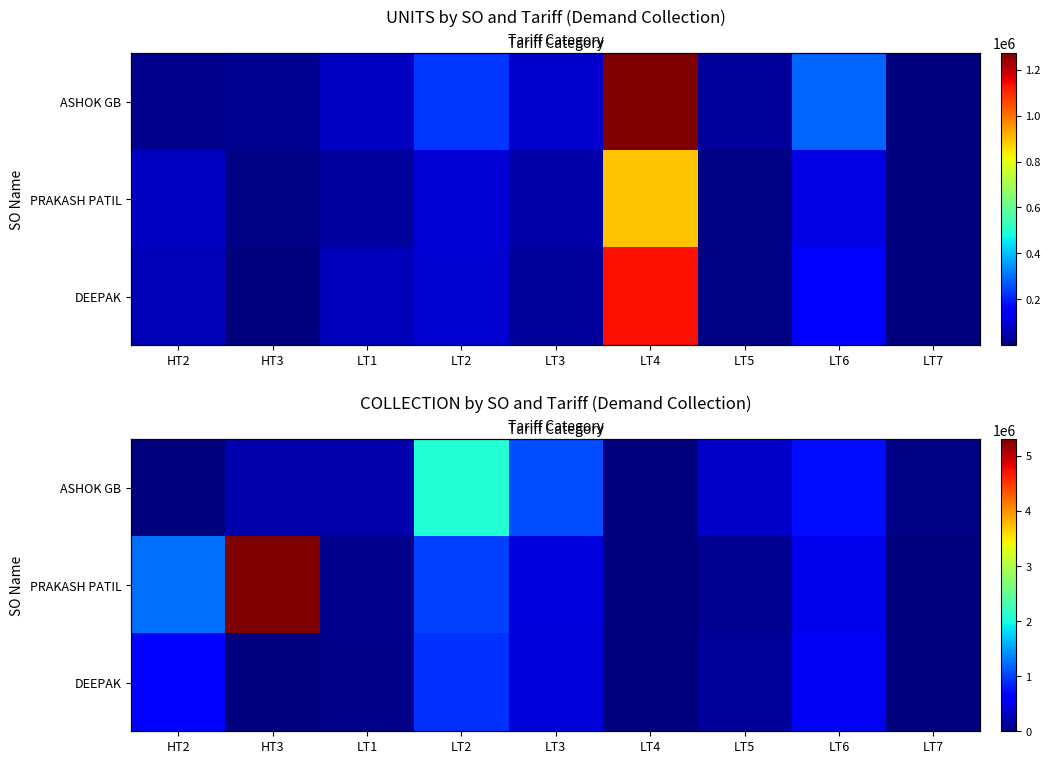

At which label does PRAKASH PATIL first exceed 452644?

HT2